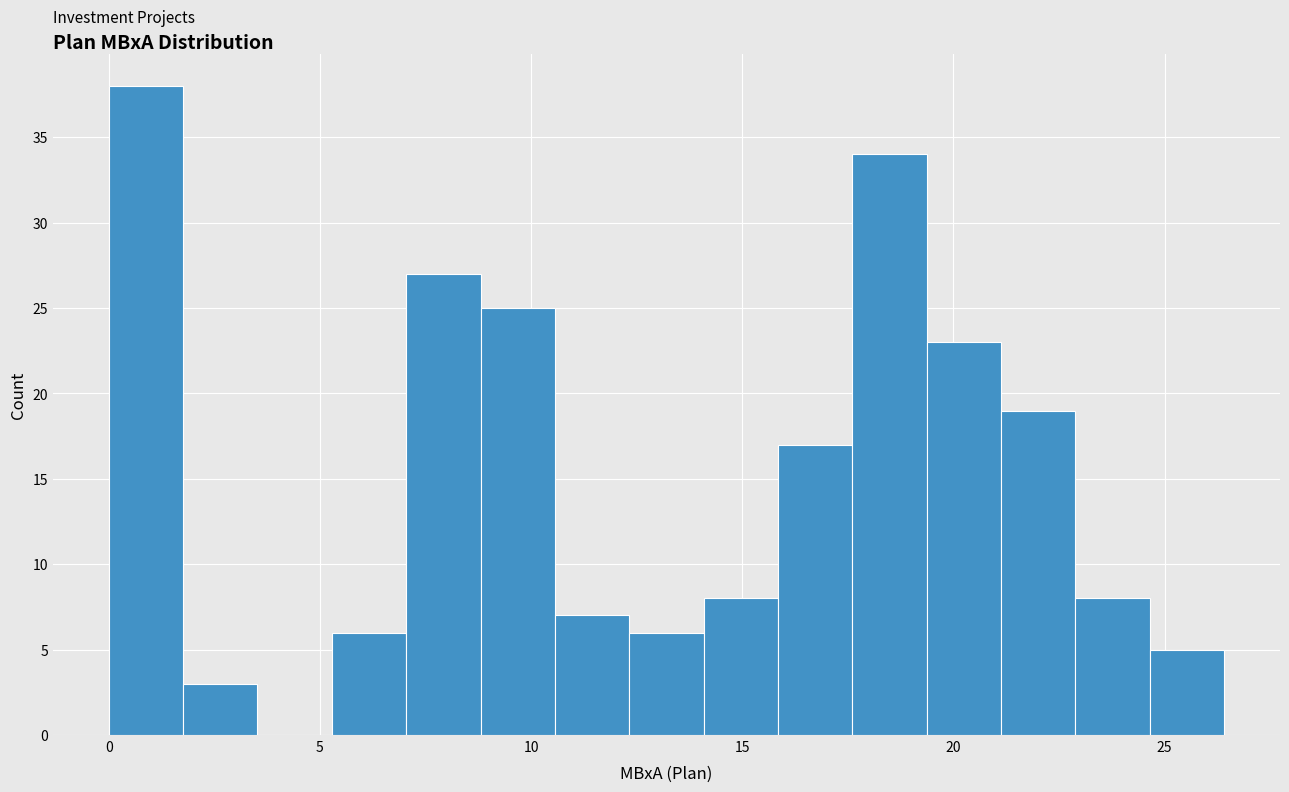

Read against the x-axis, roughly where is the centre of the tallest bar?

1.0